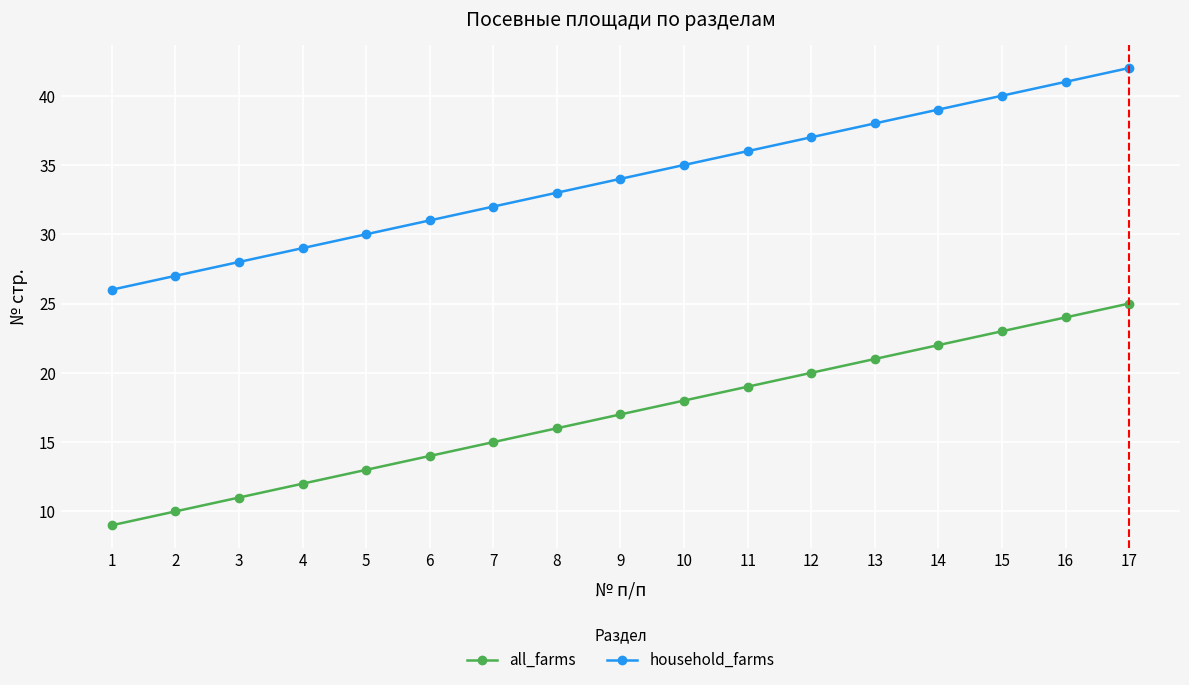

What is the total value across all series at 16?

65